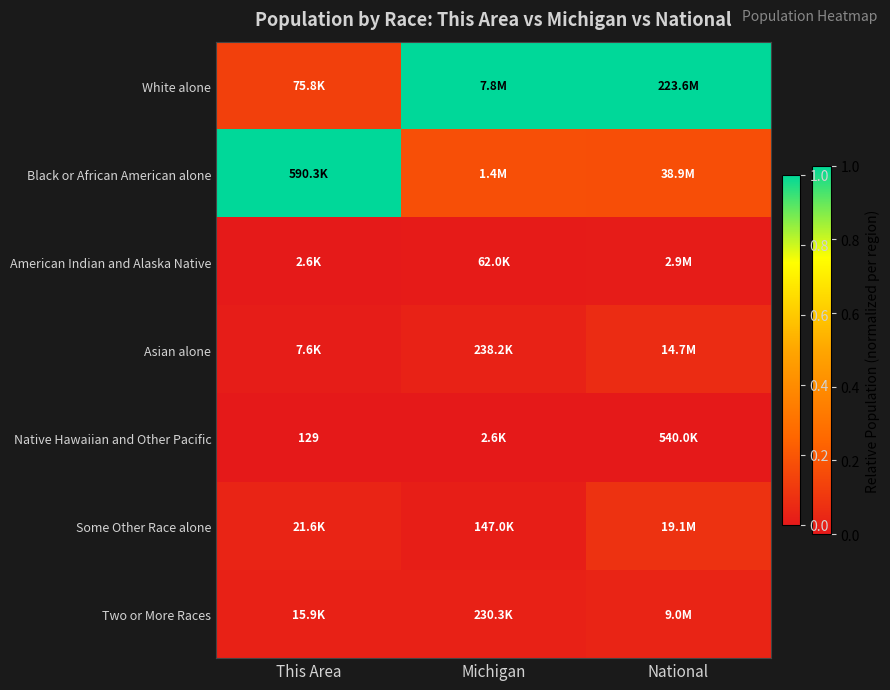

The value of Two or More Races at National is 0.0. True or false?

False